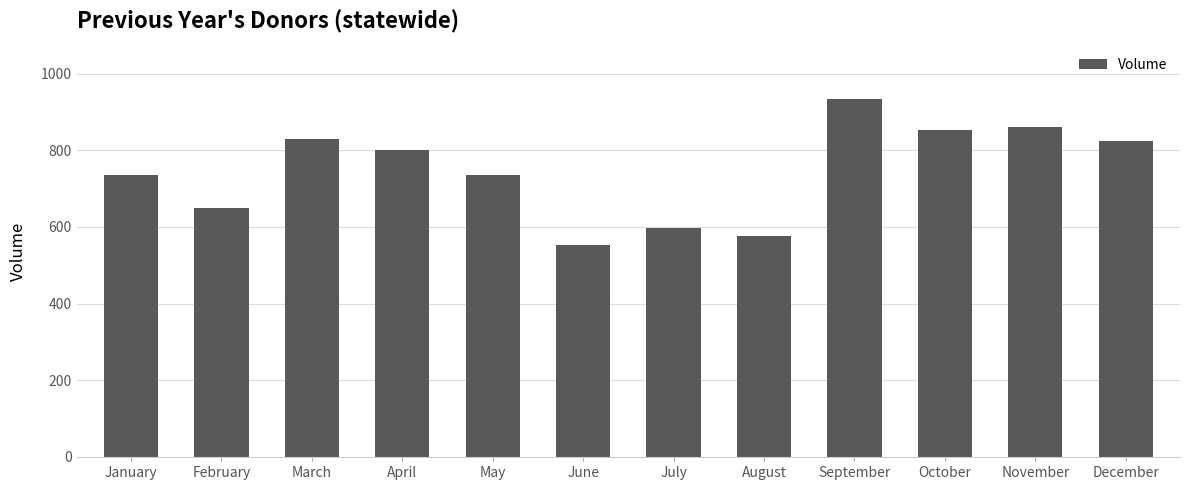

How many series are shown in this chart?

1